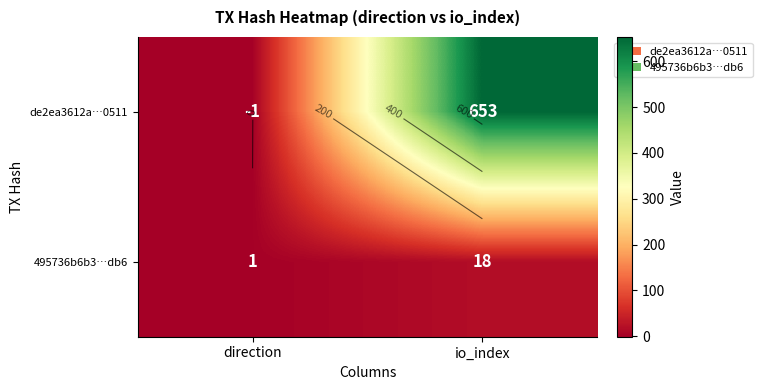

At which category is the sum across all series the highest?

io_index